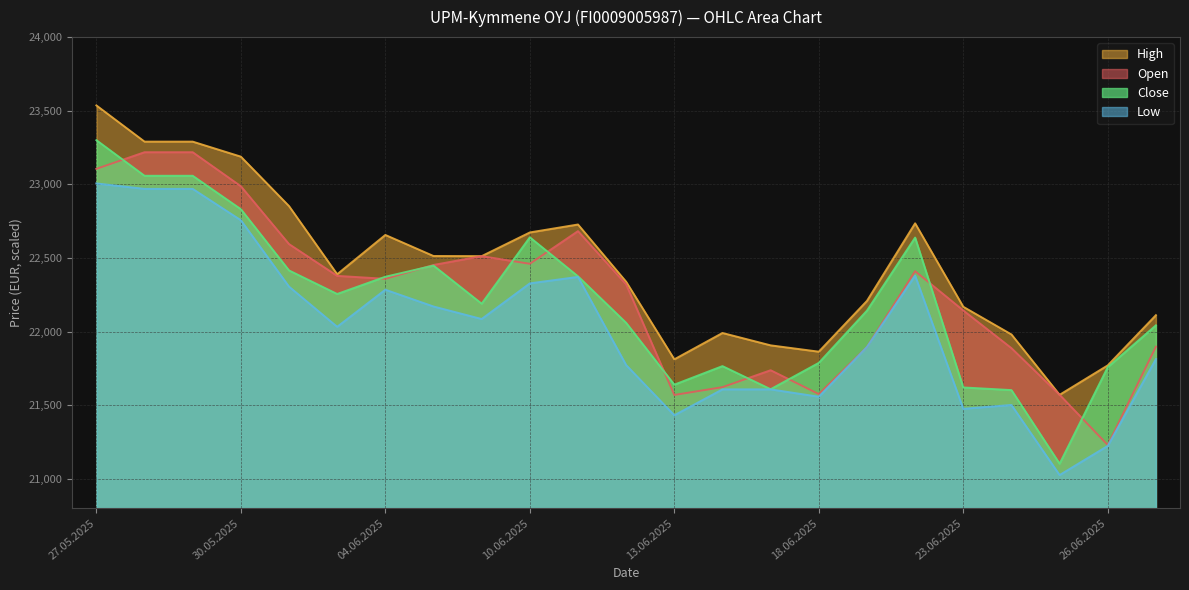

Between 04.06.2025 and 27.06.2025, which series saw the biggest shift?

High